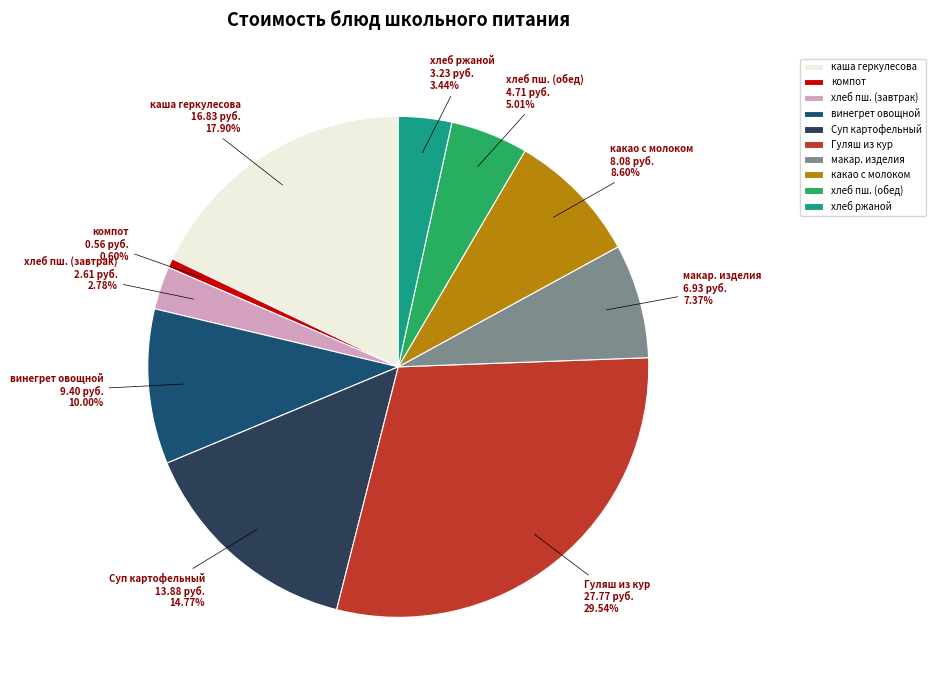

Which has a higher value, макар. изделия or винегрет овощной?

винегрет овощной